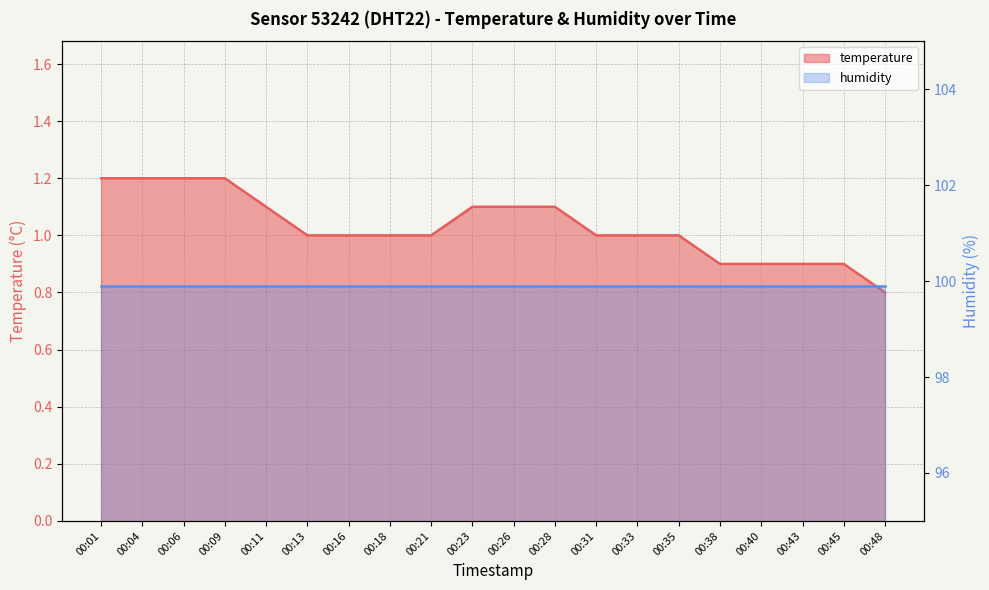

Which has a higher value, 00:40 or 00:38?

00:40